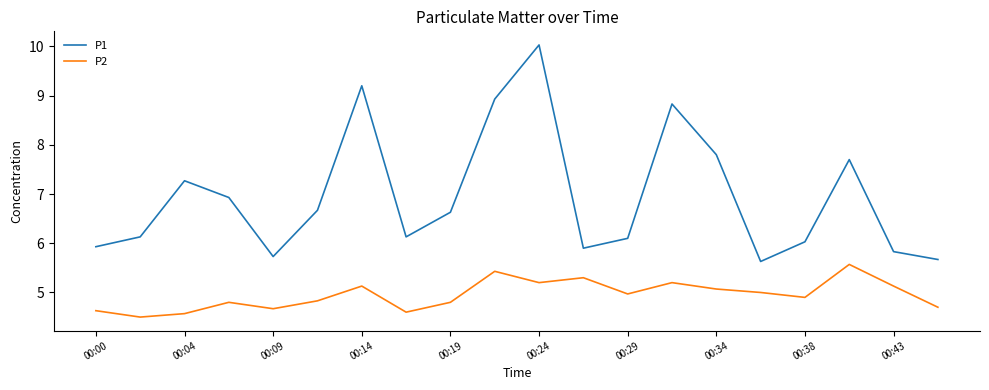

What is the greatest value displayed?

10.0